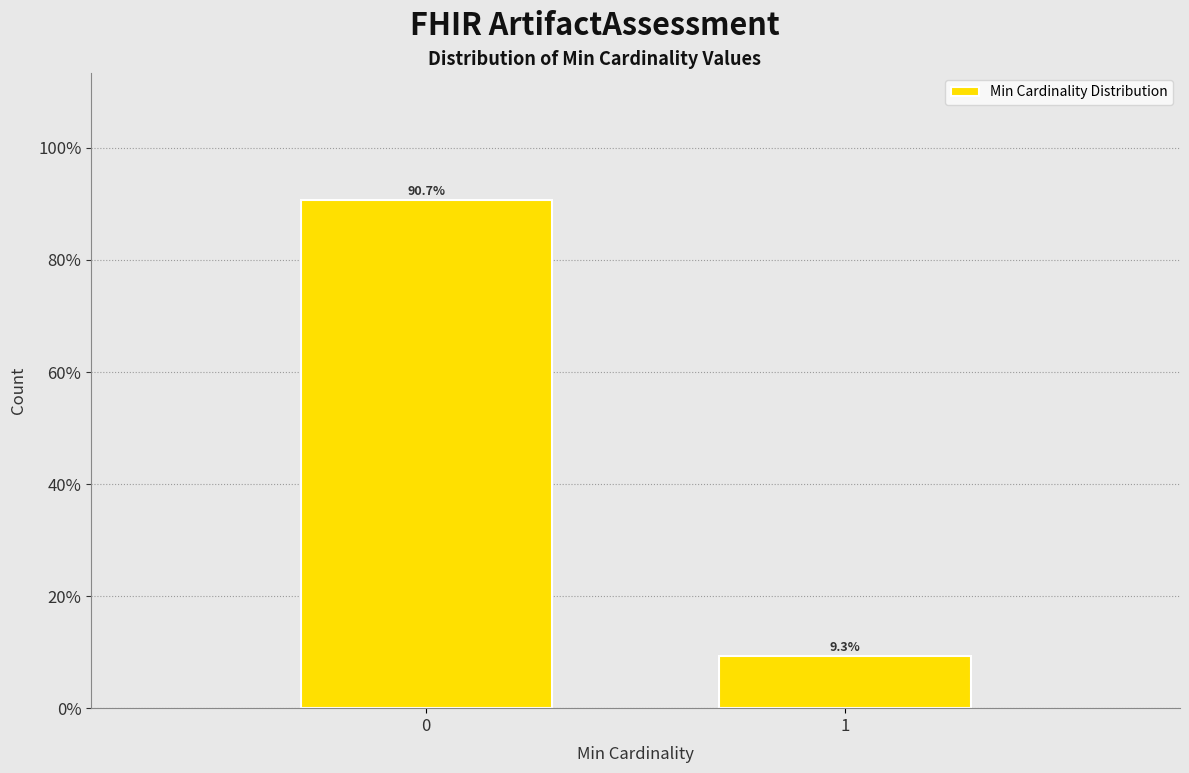

Reading left to right, what are all the values shown in this chart?

0=90.7	1=9.3